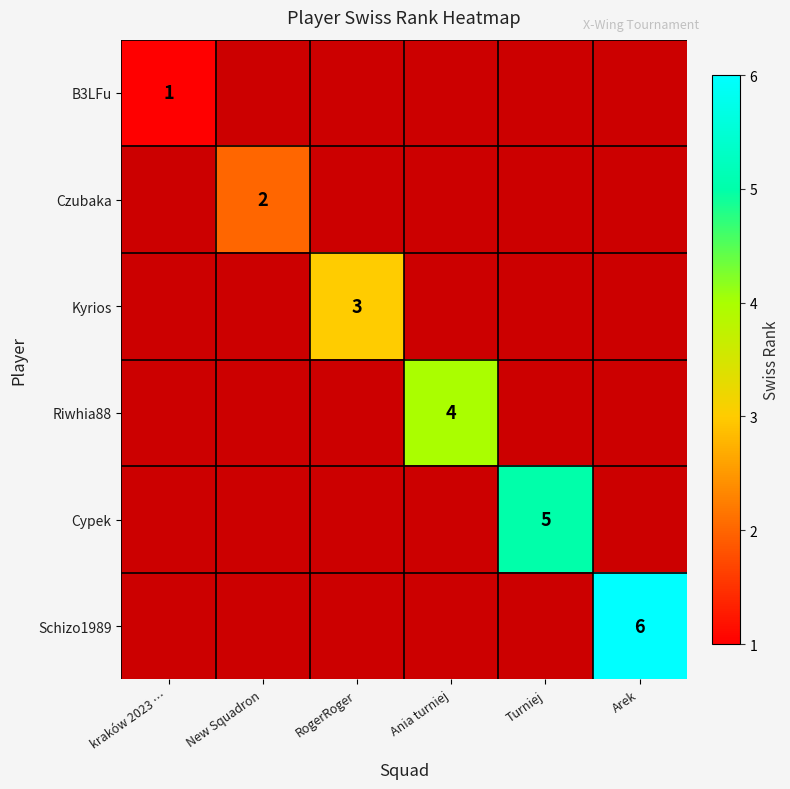

The value of B3LFu at kraków 2023 … is 1. True or false?

True